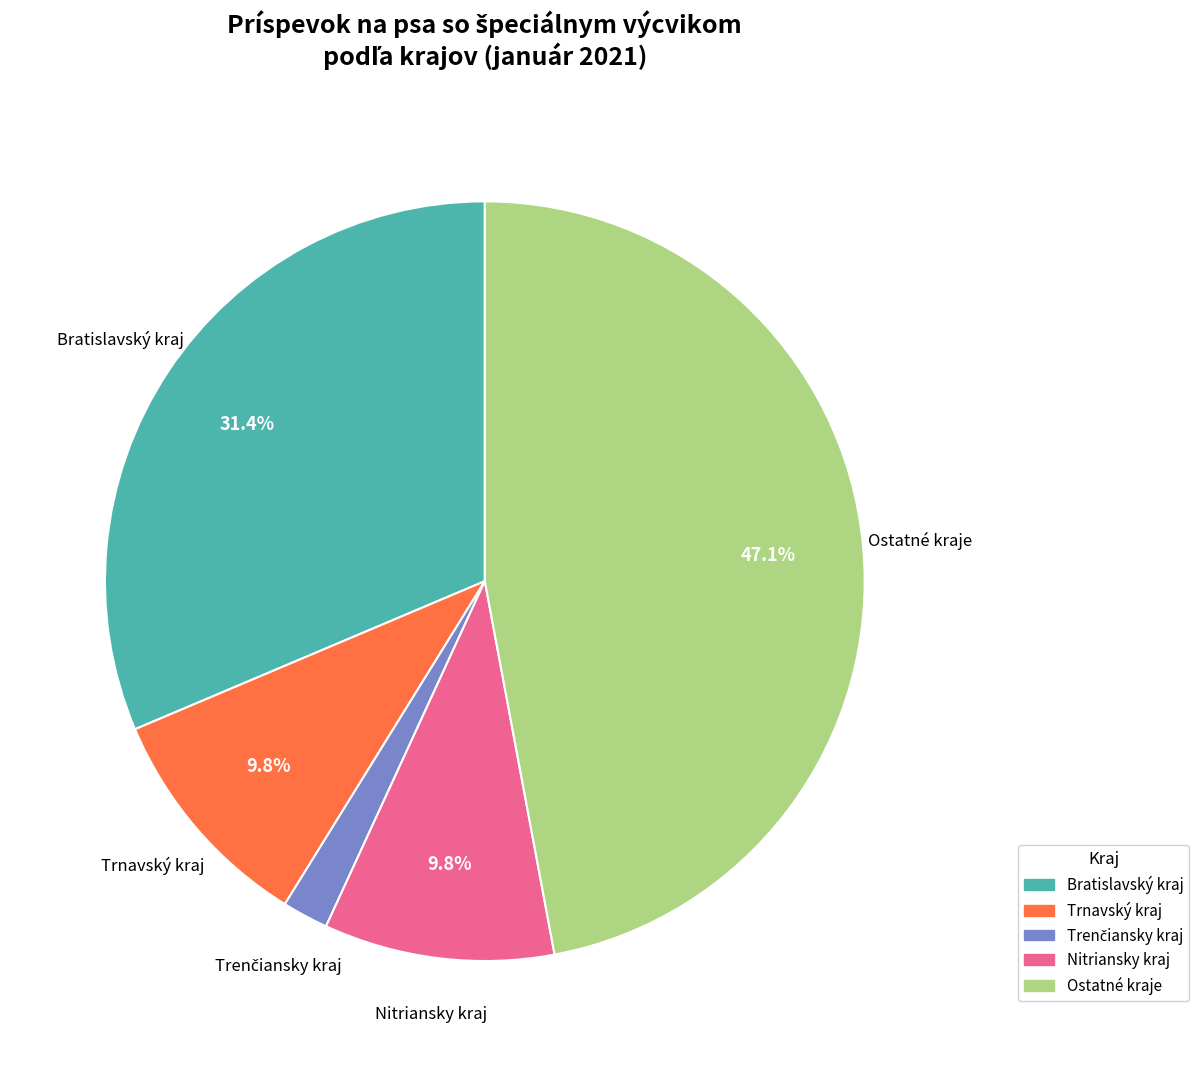

Does any single category account for the majority?

No